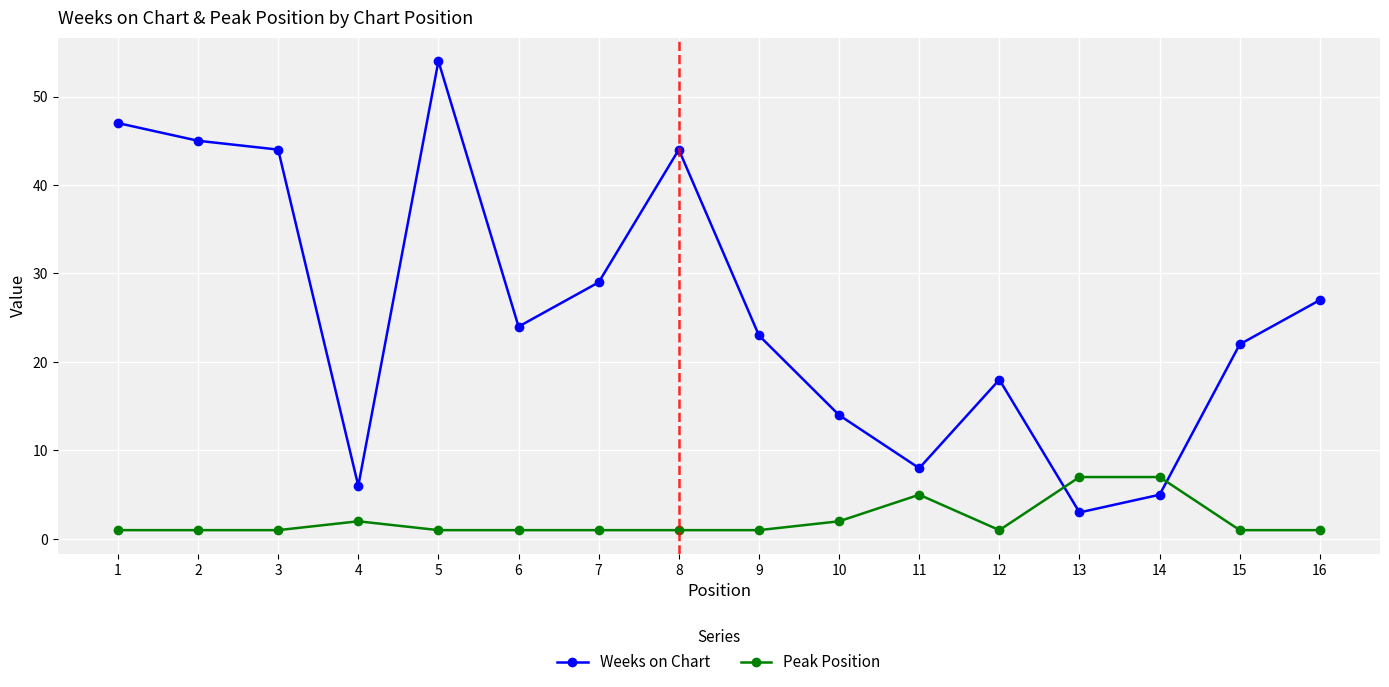

Where do Weeks on Chart and Peak Position first cross each other?

12 and 13